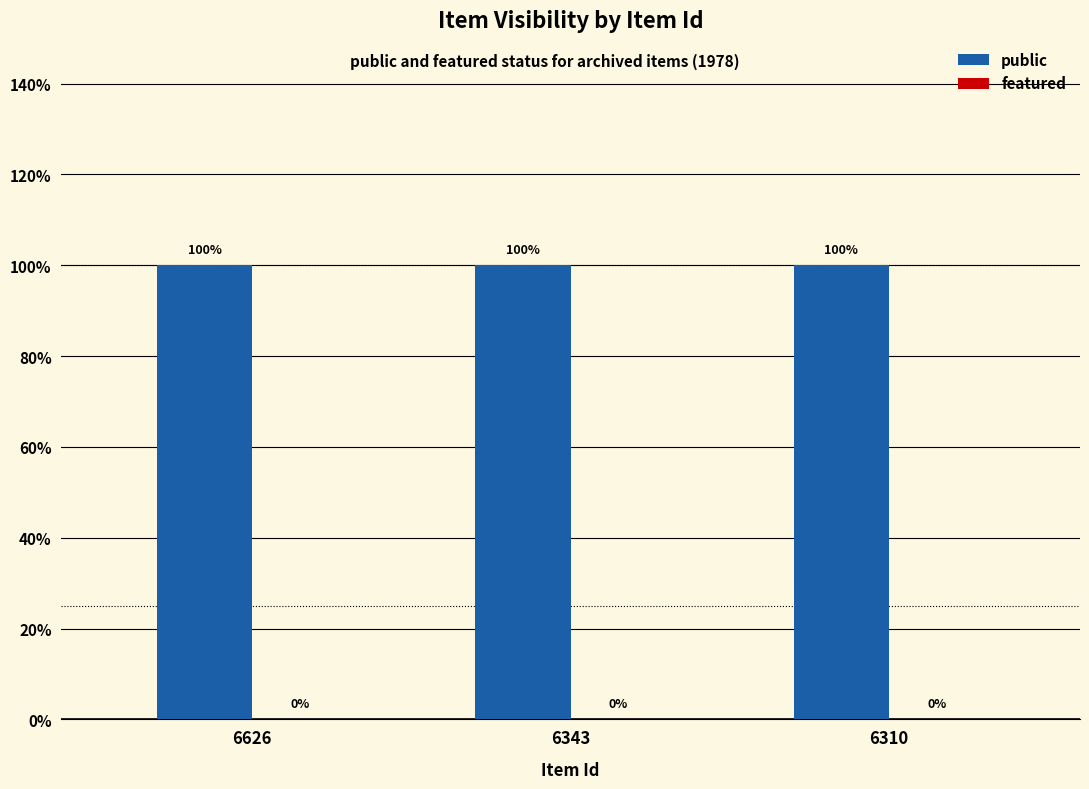

What are all the series names shown in the legend?

public, featured